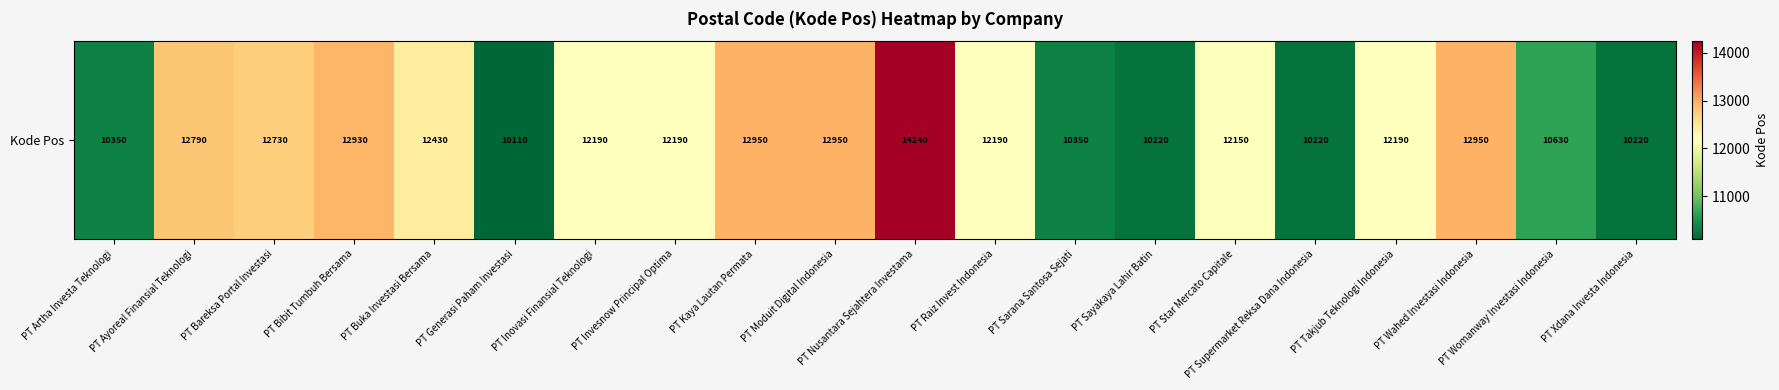

Where is the data nearest to the value 12175?

PT Inovasi Finansial Teknologi